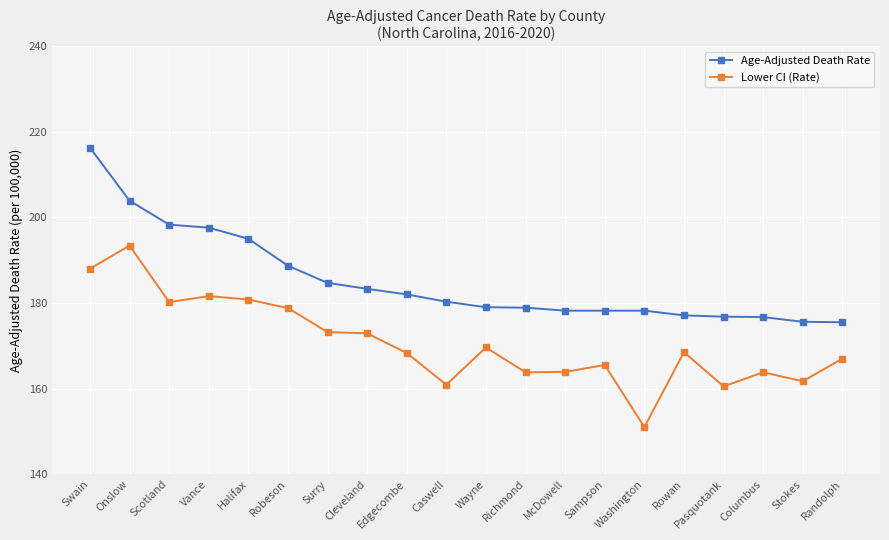

Which series has the largest total across all categories?

Age-Adjusted Death Rate